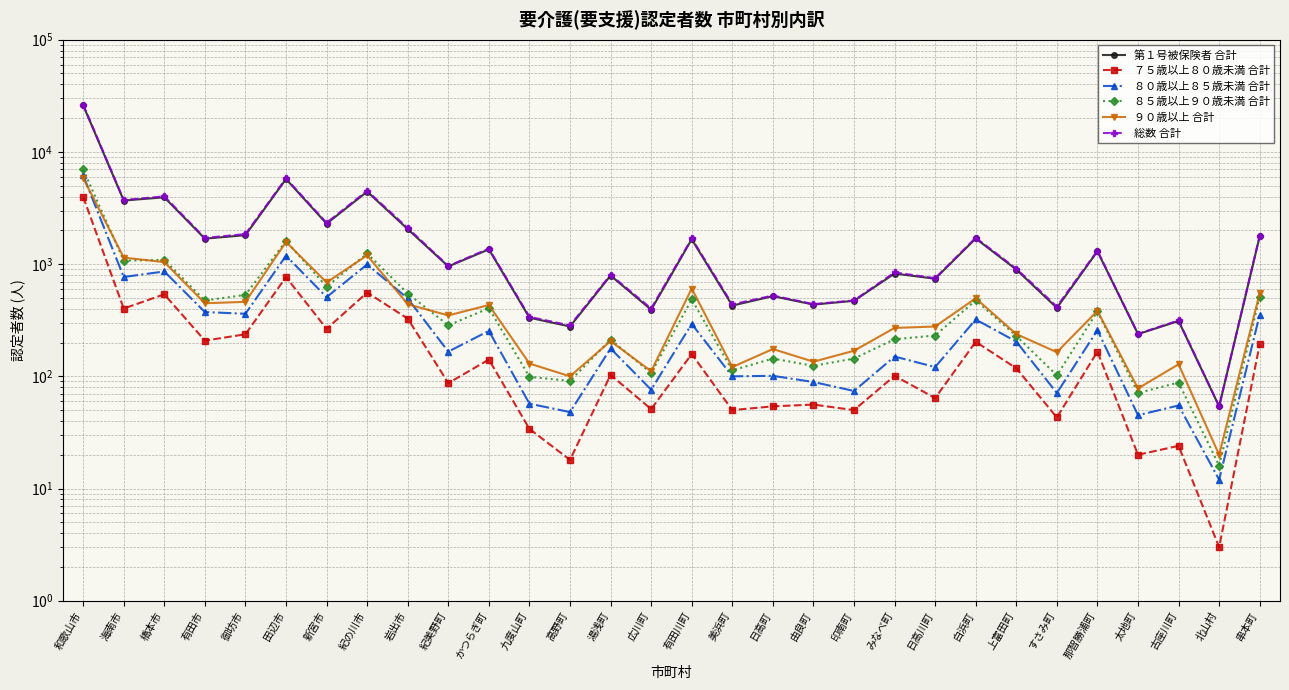

True or false: ８５歳以上９０歳未満 合計 has a value of 99 at 九度山町.

True